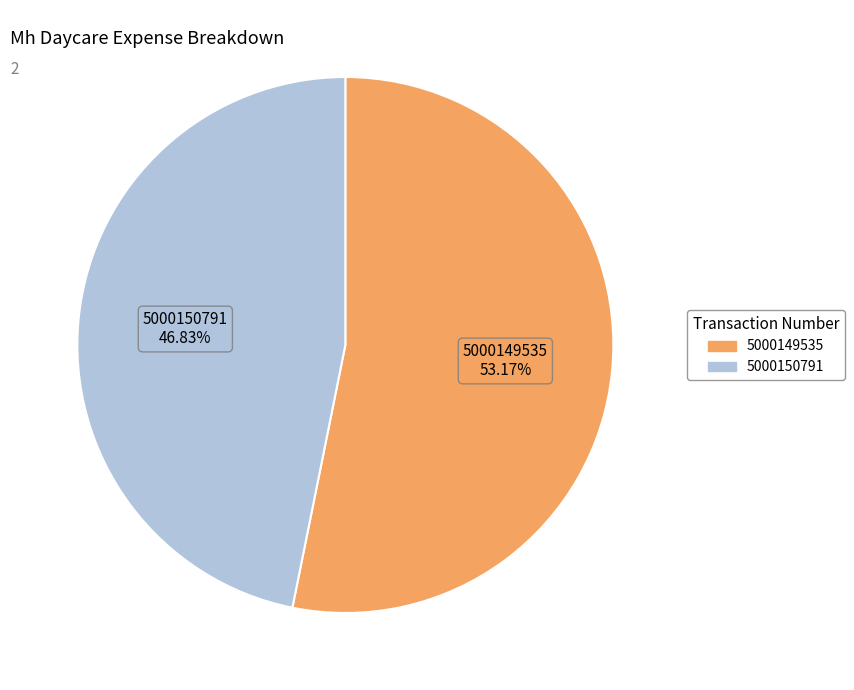

To the nearest percent, what is the average slice percentage?

50%